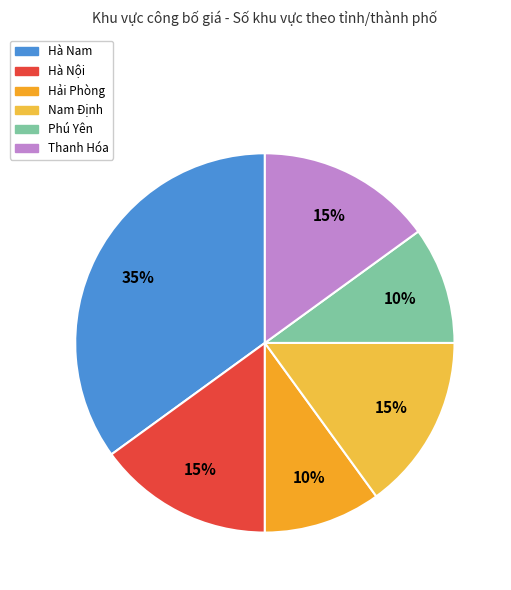

Does any single category account for the majority?

No